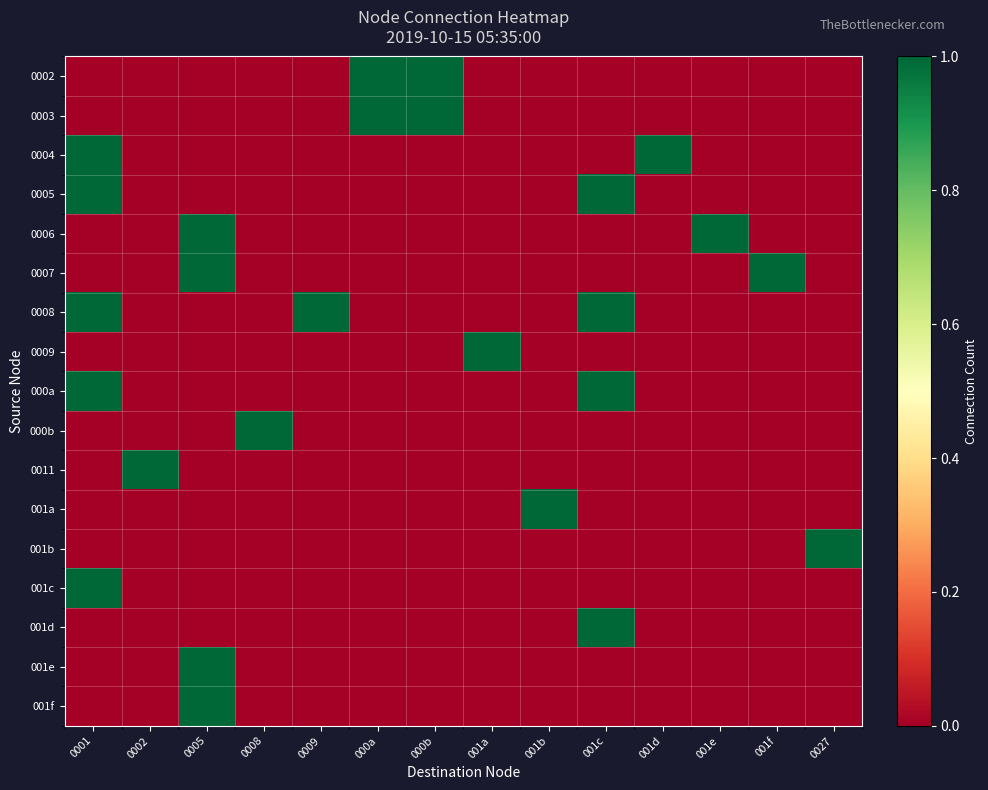

Count the number of categories in the chart.

14